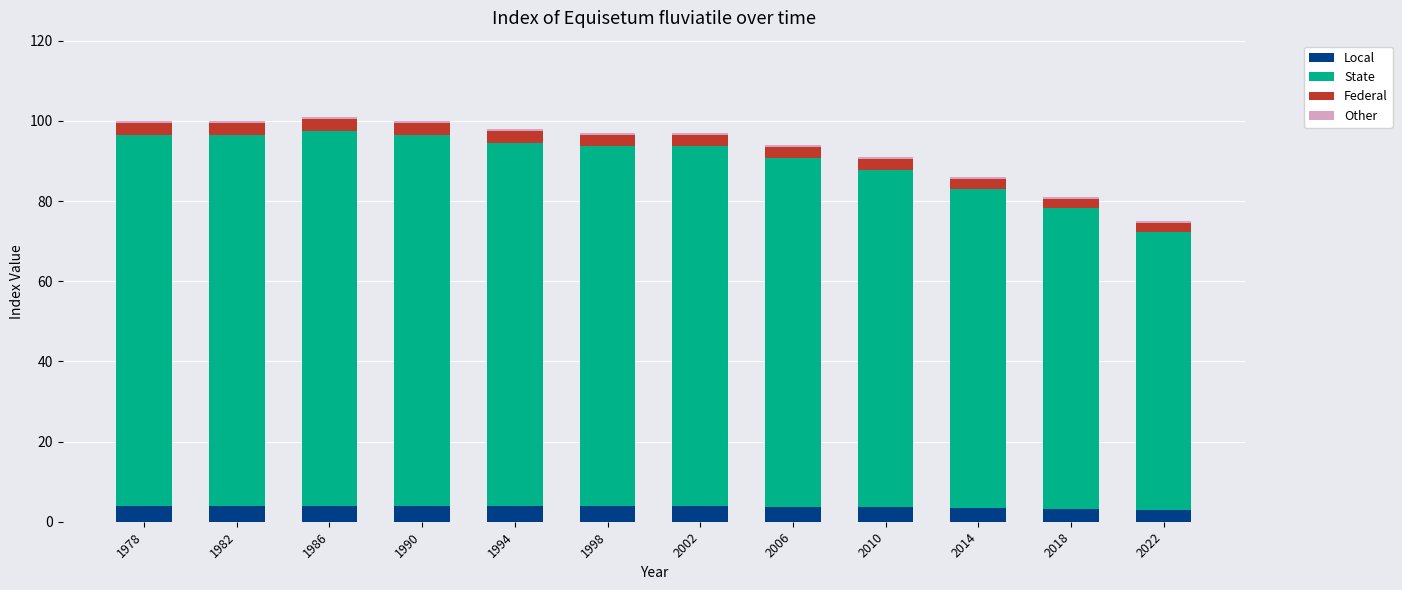

What is the minimum value for Local?

3.0